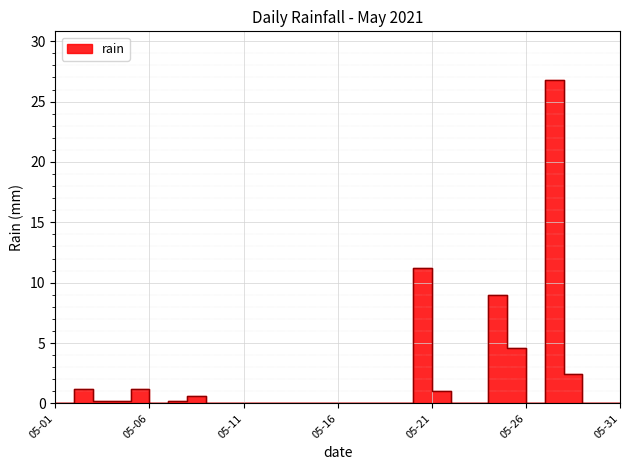

What is the sum of the values at 2021-05-15 and 2021-05-24?

9.0